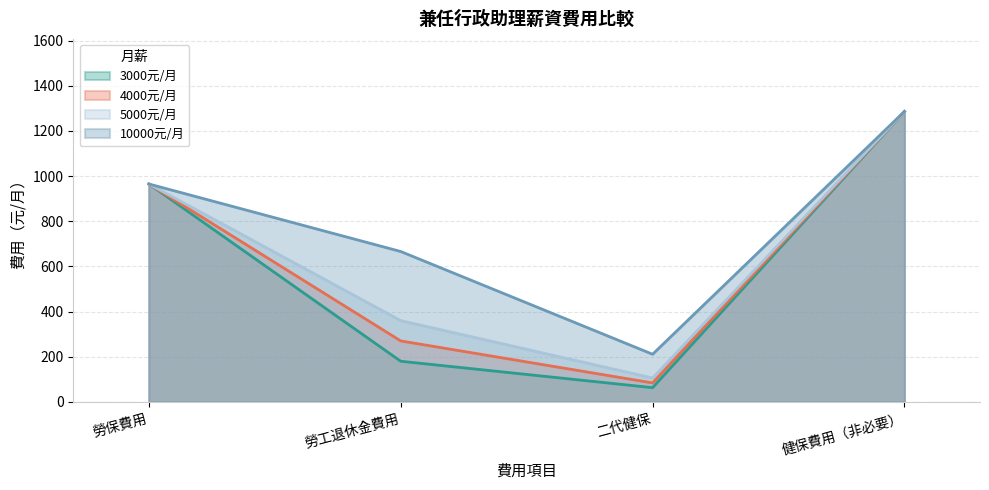

Where is the first local minimum for 3000元/月?

二代健保